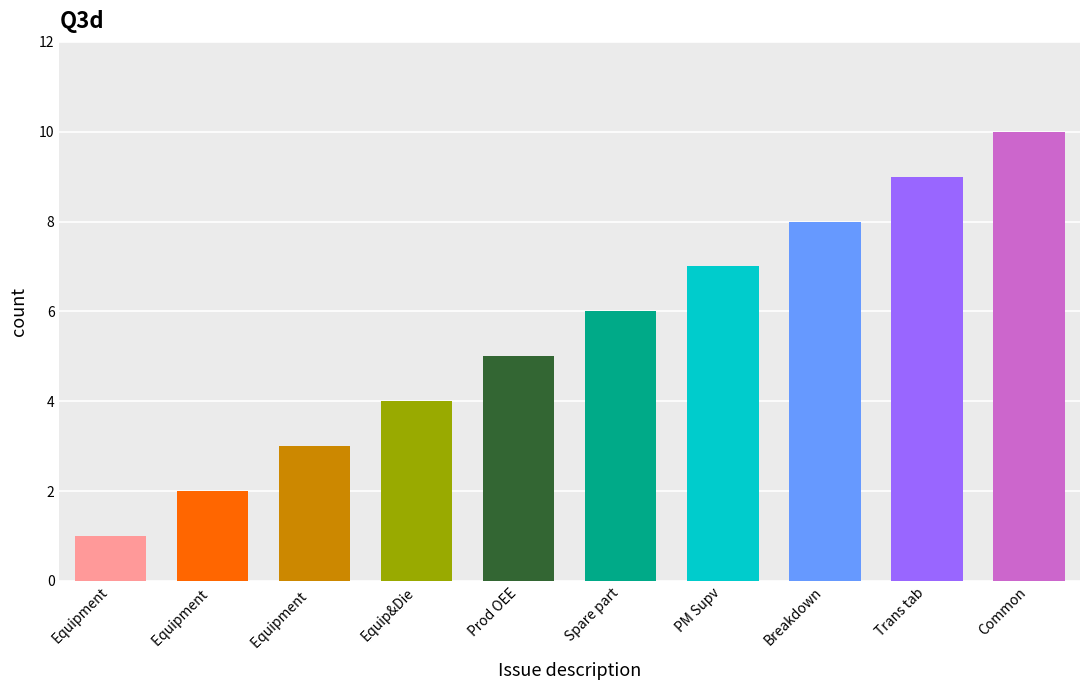

Reading right to left, extract all data points from this chart.

Common - Groups=10	Transaction tab=9	Breakdown=8	PM Supervisor calendar=7	Spare part master=6	Production OEE=5	Equipment and Die=4	Equipment =3	Equipment =2	Equipment=1